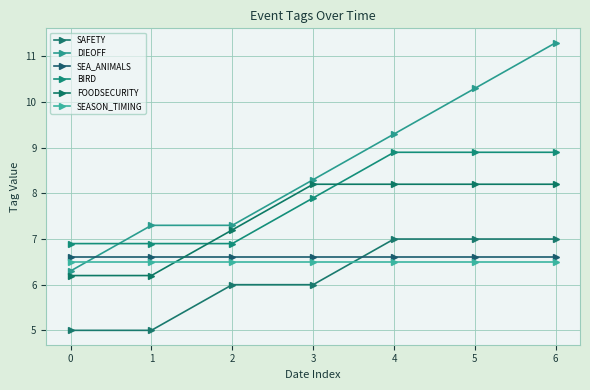

Which category has the highest value in the BIRD series?

4